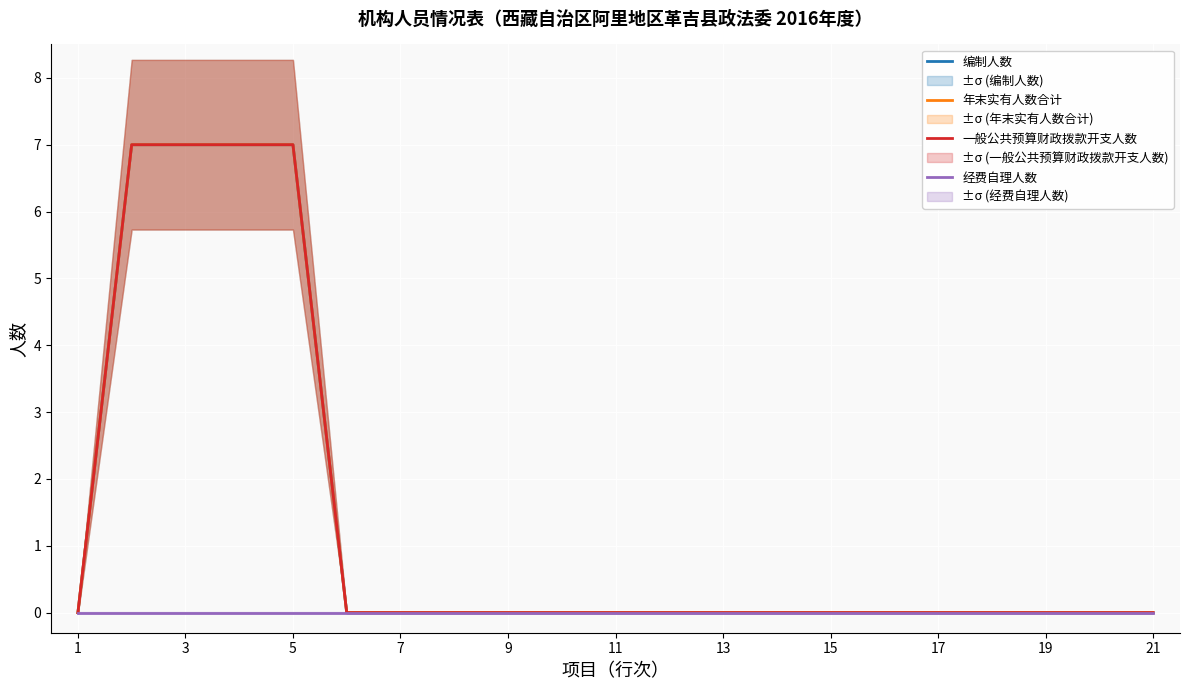

True or false: 编制人数 and 一般公共预算财政拨款开支人数 intersect in this chart.

False